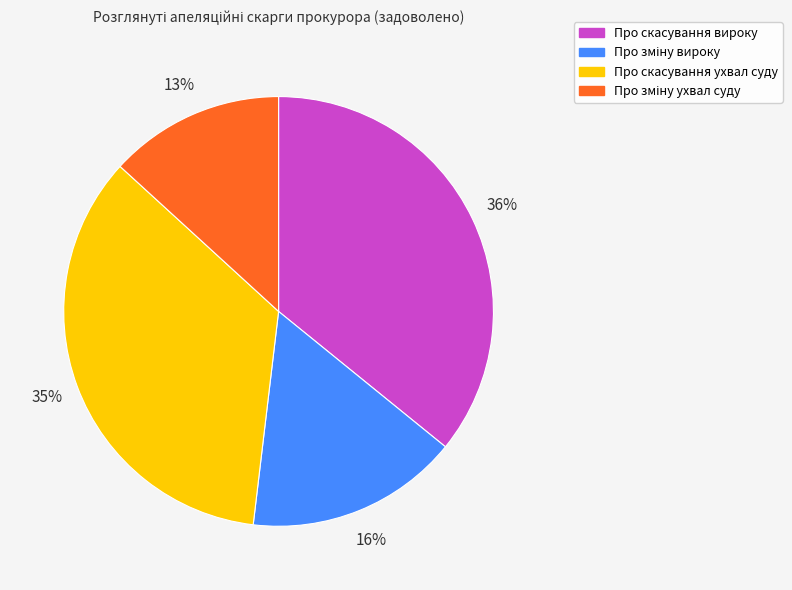

To the nearest percent, what is the difference between the largest and smallest slice percentages?

23%